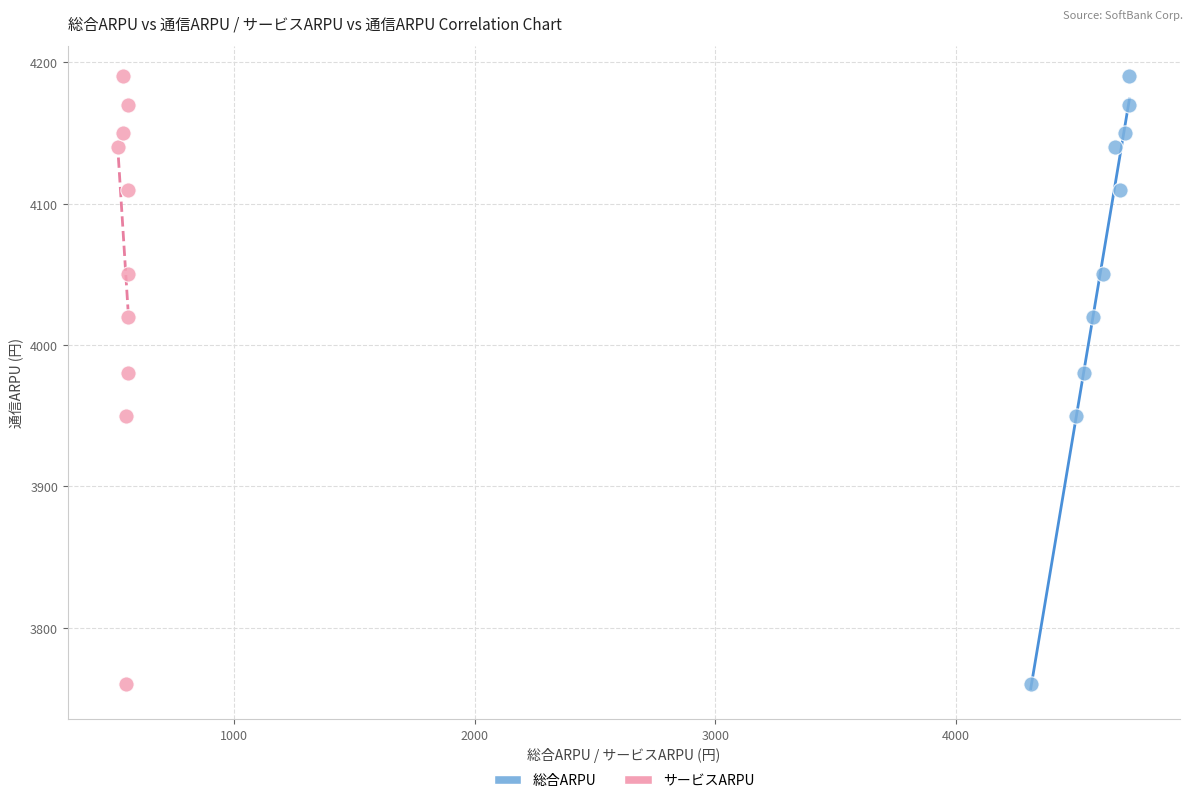

What are all the series names shown in the legend?

総合ARPU, サービスARPU